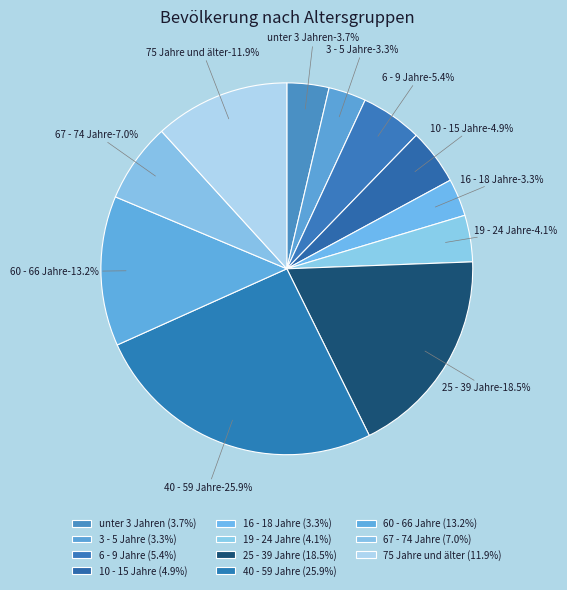

Approximately how many times larger is the value at 19 - 24 Jahre compared to 10 - 15 Jahre?

0.8